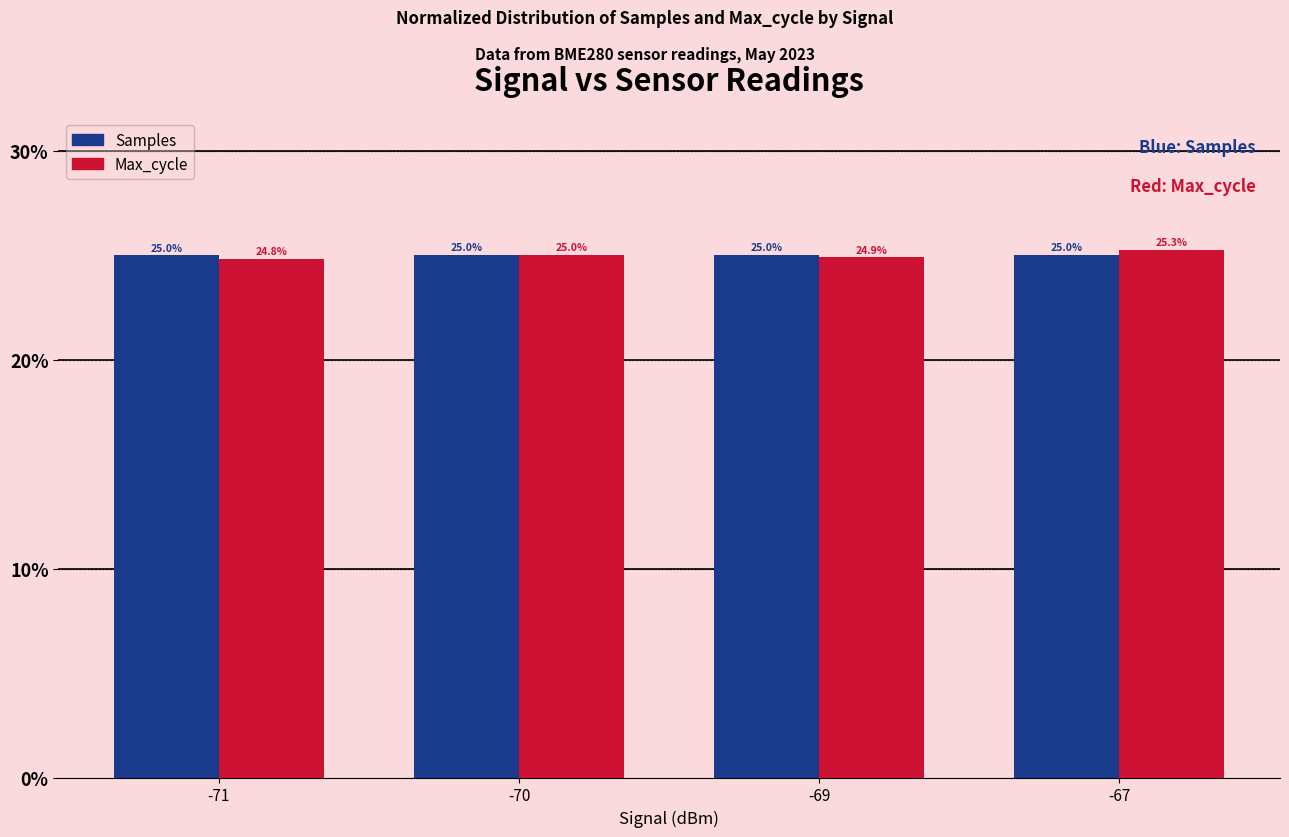

What is the value of the Samples bar at the 1st from the left?

25.0